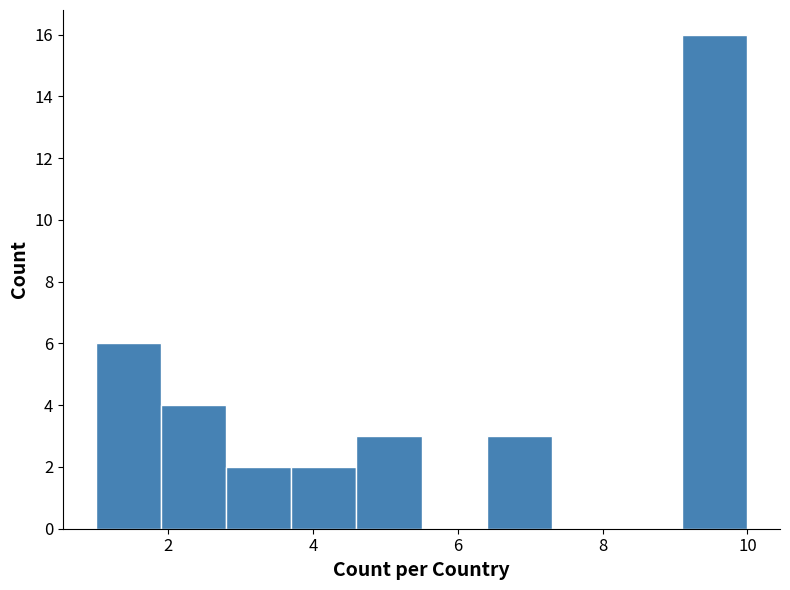

Reading left to right, transcribe this chart: for each bar, give the range it covers on the x-axis and its height. Neither the bar edges nor the heights are printed on the chart, so give them approximately, as read against the axes.

1.0 to 1.9: 6
1.9 to 2.8: 4
2.8 to 3.7: 2
3.7 to 4.6: 2
4.6 to 5.5: 3
5.5 to 6.4: 0
6.4 to 7.3: 3
7.3 to 8.2: 0
8.2 to 9.1: 0
9.1 to 10.0: 16